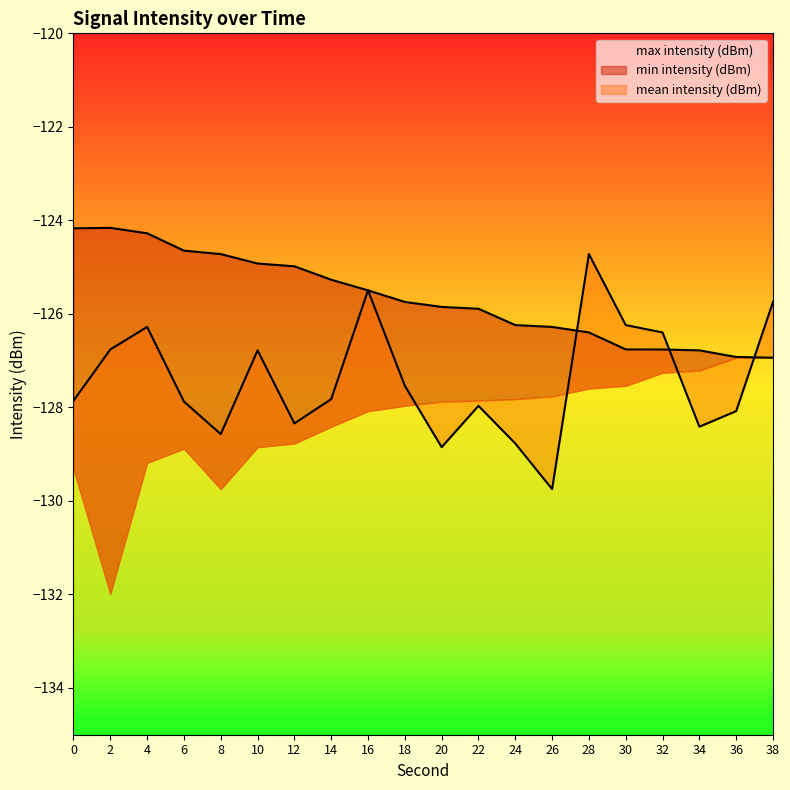

True or false: max intensity (dBm) has a value of -78.7 at 32.

False